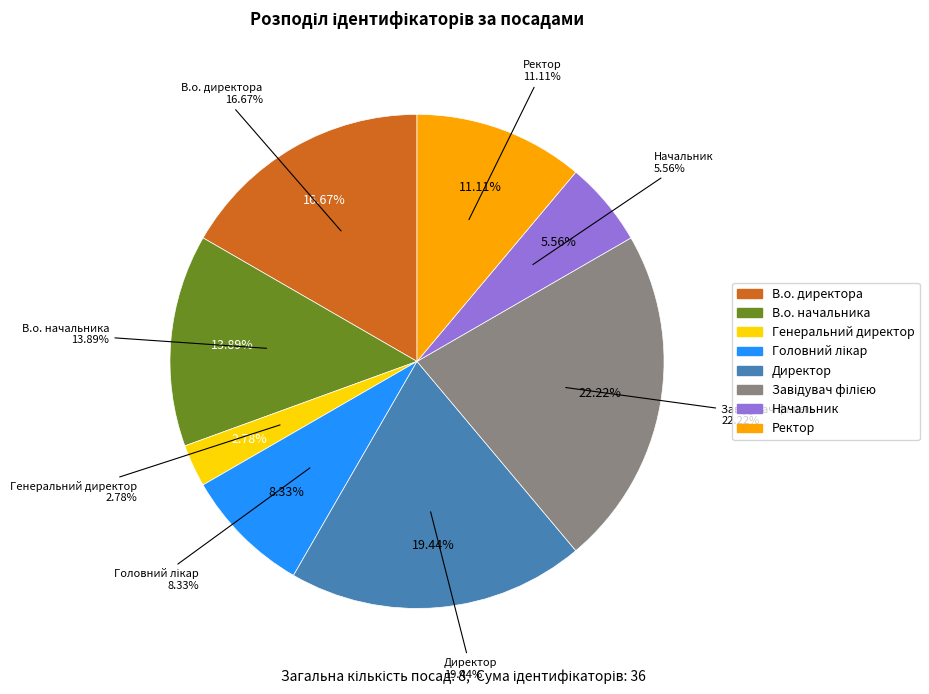

Which slice is the smallest?

Генеральний директор